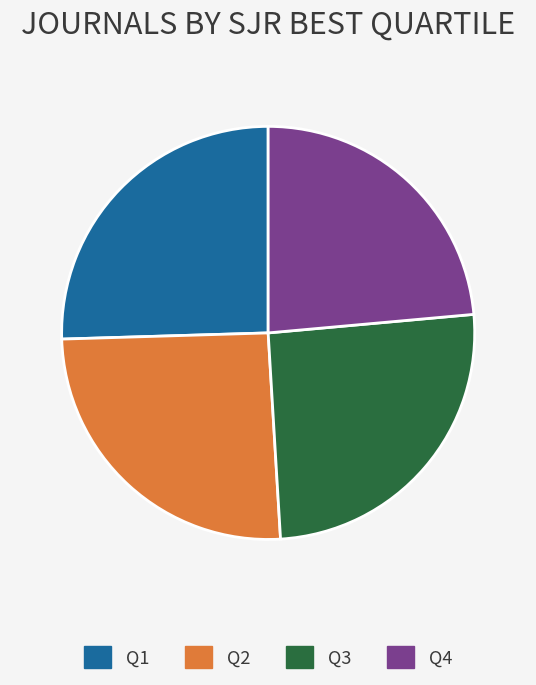

Between Q2 and Q4, which is larger?

Q2